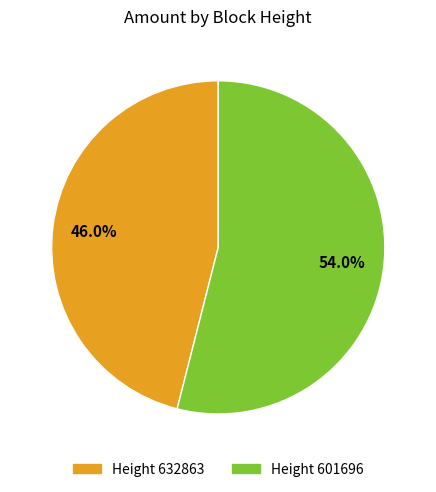

What is the smallest slice in the pie chart?

Height 632863